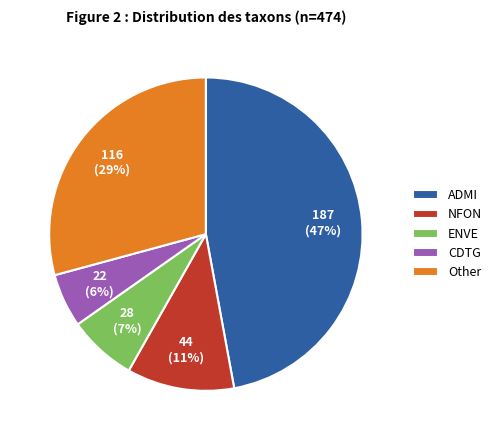

Which category has the biggest portion of the pie?

ADMI